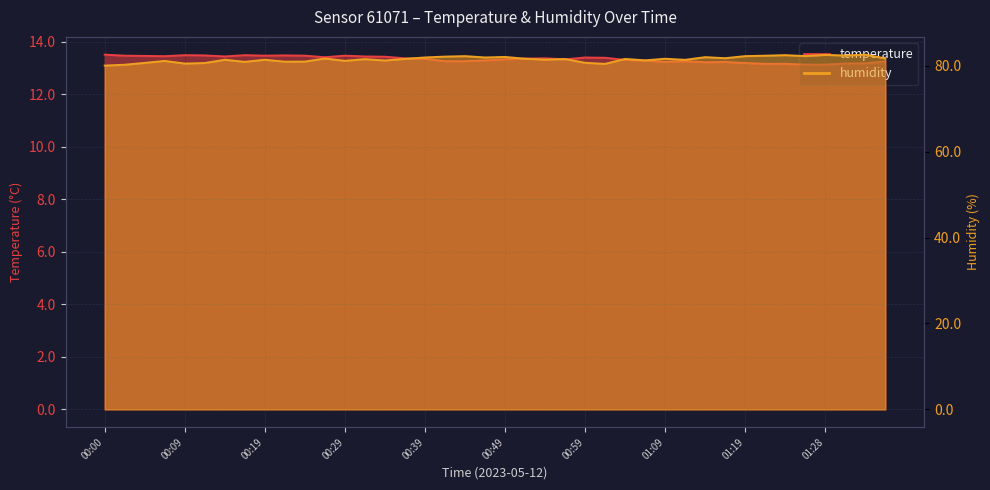

What is the total value across all series at 00:49?

95.4